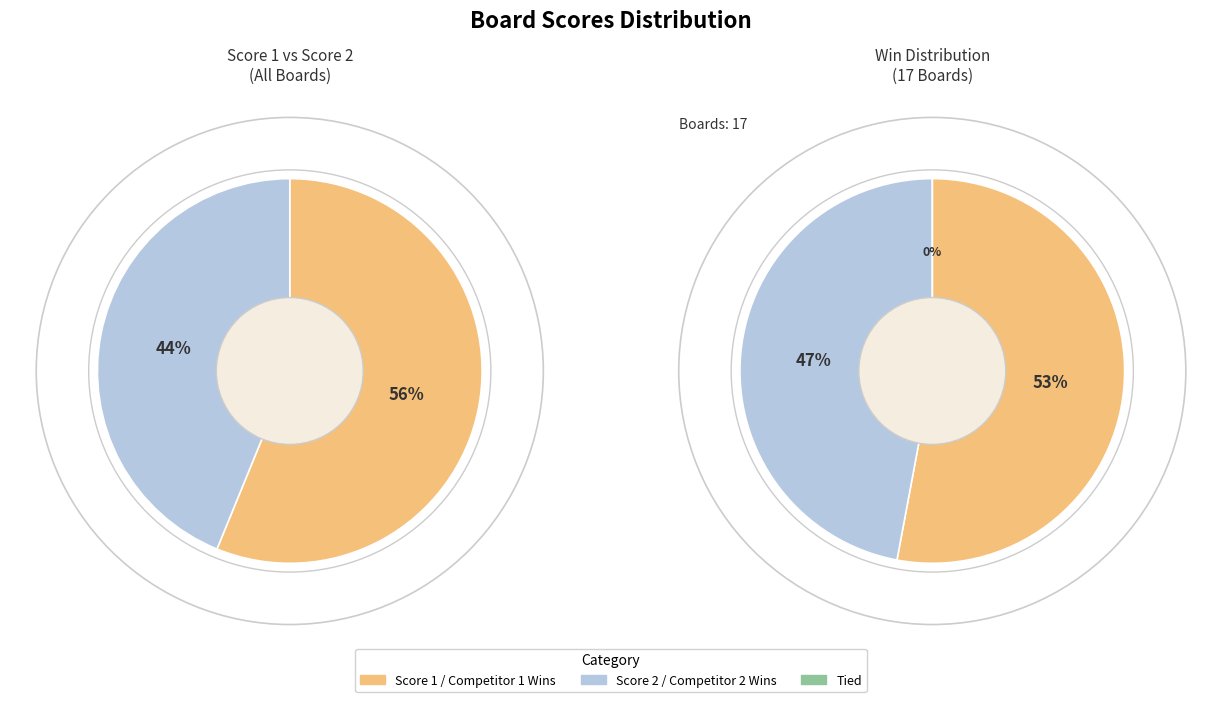

Is it true that 8 is 18% of the pie?

False